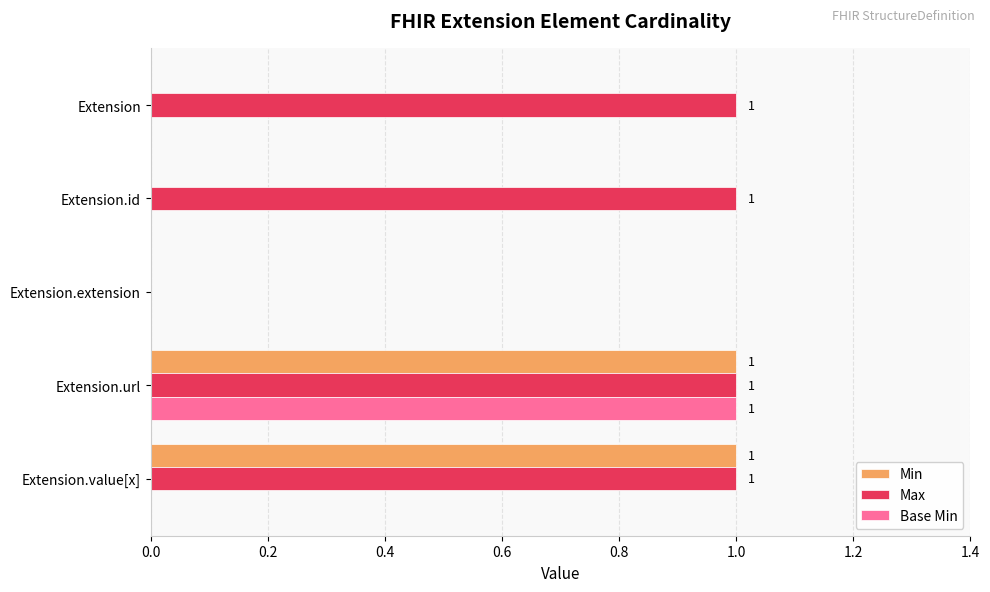

At which category is the sum across all series the highest?

Extension.url